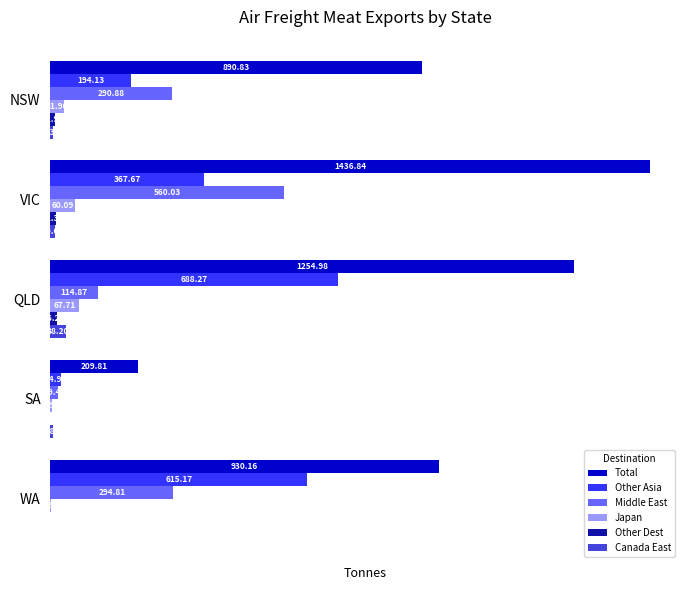

Which label corresponds to the largest value in the chart?

VIC